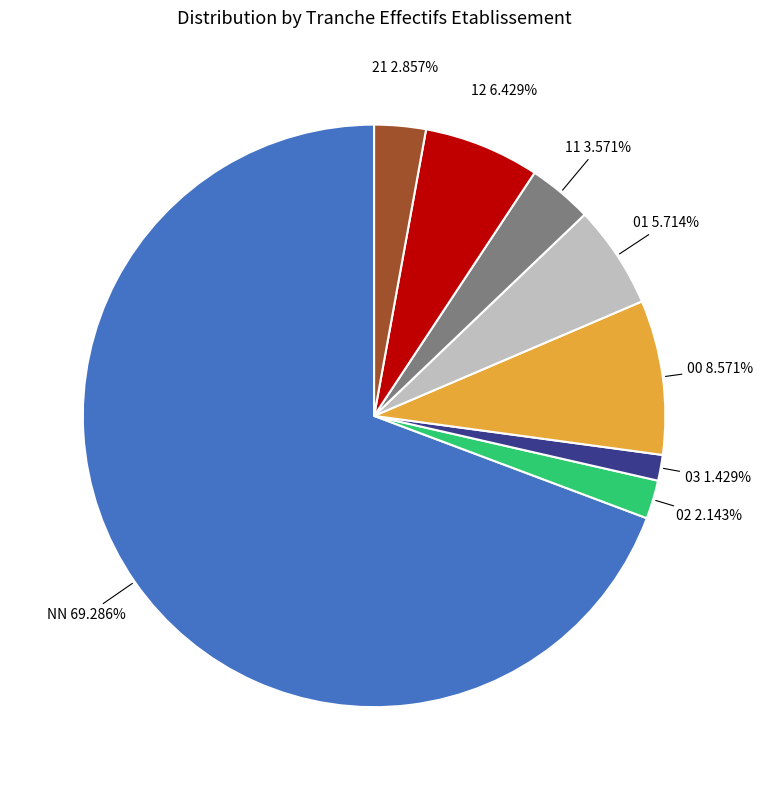

Between 00 and 01, which is larger?

00